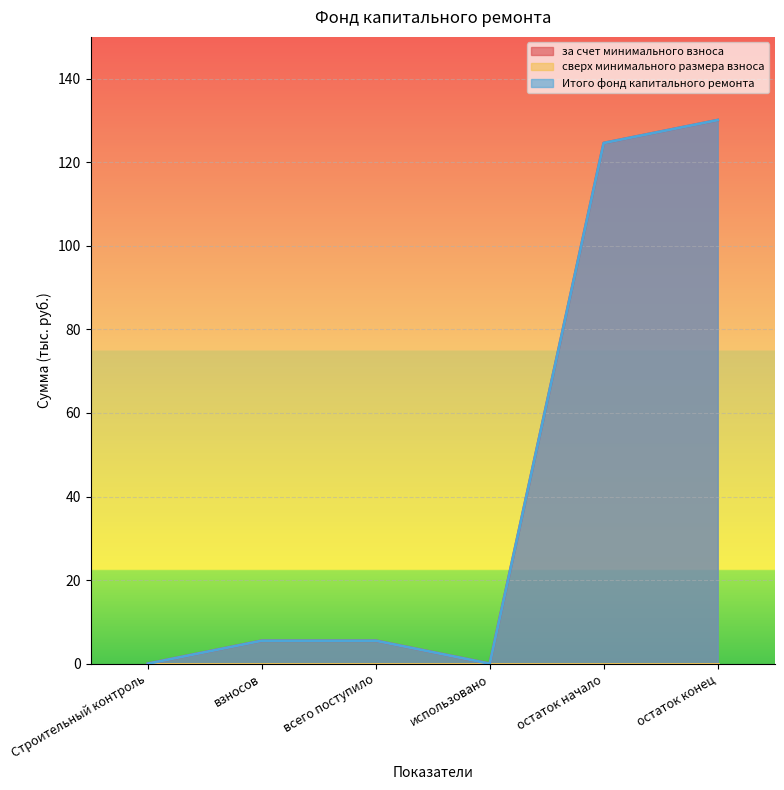

What is the label of the 1st point from the left?

Строительный контроль